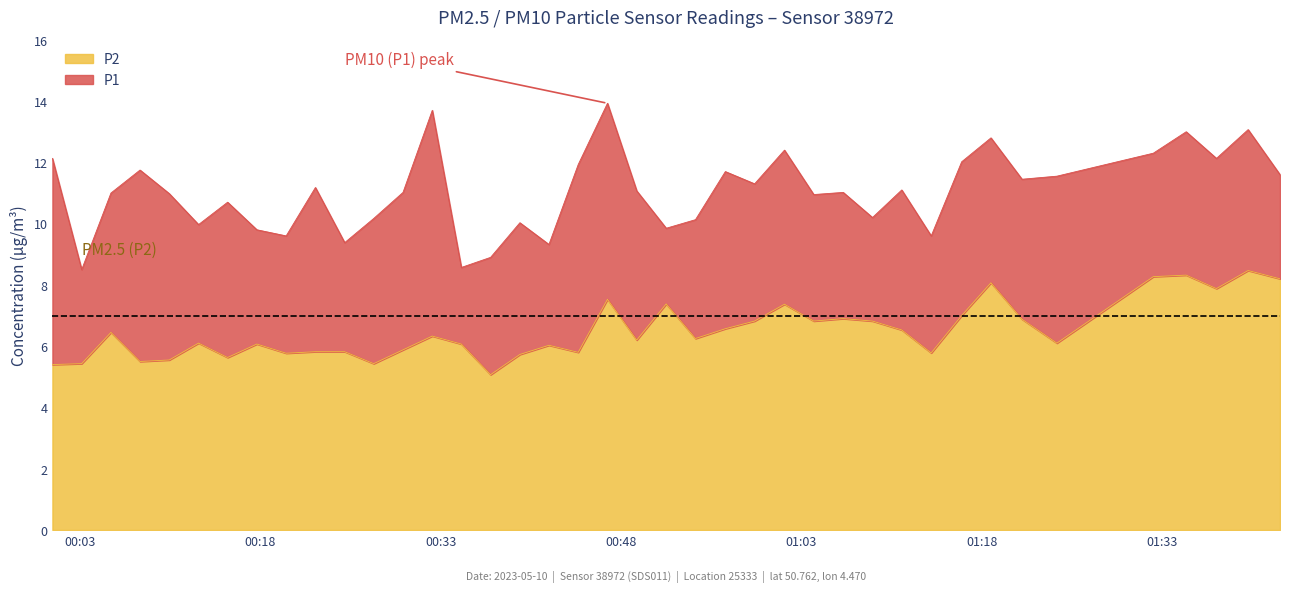

Rank the series at 2023-05-10T01:37:30 from highest to lowest value.

P1, P2